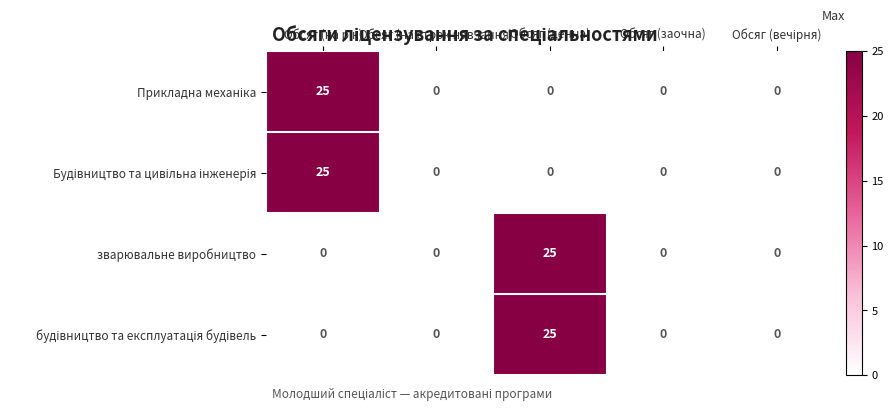

What is the average value of the зварювальне виробництво series?

5